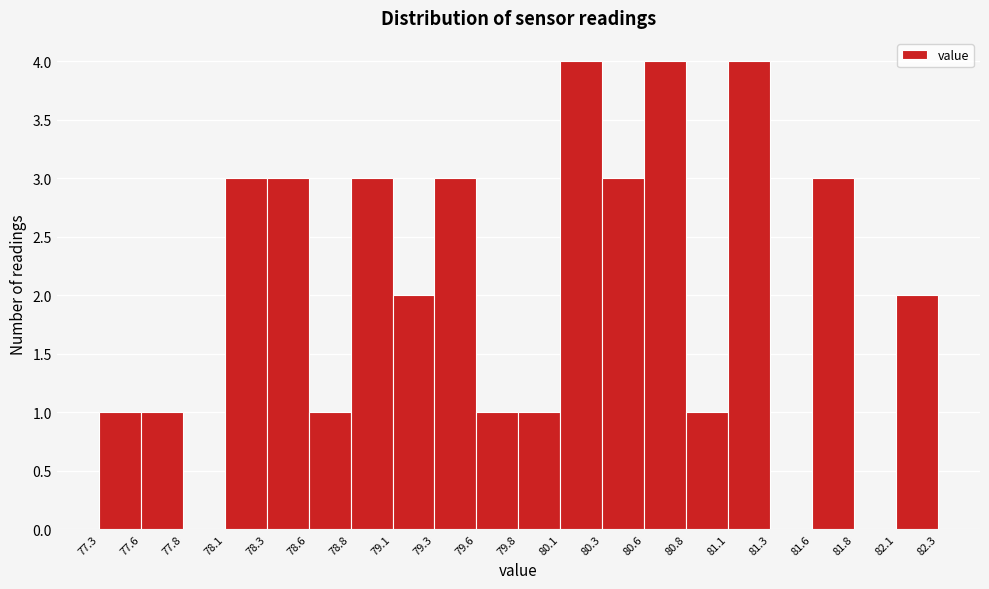

Reading left to right, list every bar in this chart as the range it spans on the x-axis followed by its height. The values are not printed on the chart, so give them approximately, as read against the axis.

77.3 to 77.6: 1
77.6 to 77.8: 1
77.8 to 78.1: 0
78.1 to 78.3: 3
78.3 to 78.6: 3
78.6 to 78.8: 1
78.8 to 79.1: 3
79.1 to 79.3: 2
79.3 to 79.6: 3
79.6 to 79.8: 1
79.8 to 80.1: 1
80.1 to 80.3: 4
80.3 to 80.6: 3
80.6 to 80.8: 4
80.8 to 81.1: 1
81.1 to 81.3: 4
81.3 to 81.6: 0
81.6 to 81.8: 3
81.8 to 82.1: 0
82.1 to 82.3: 2